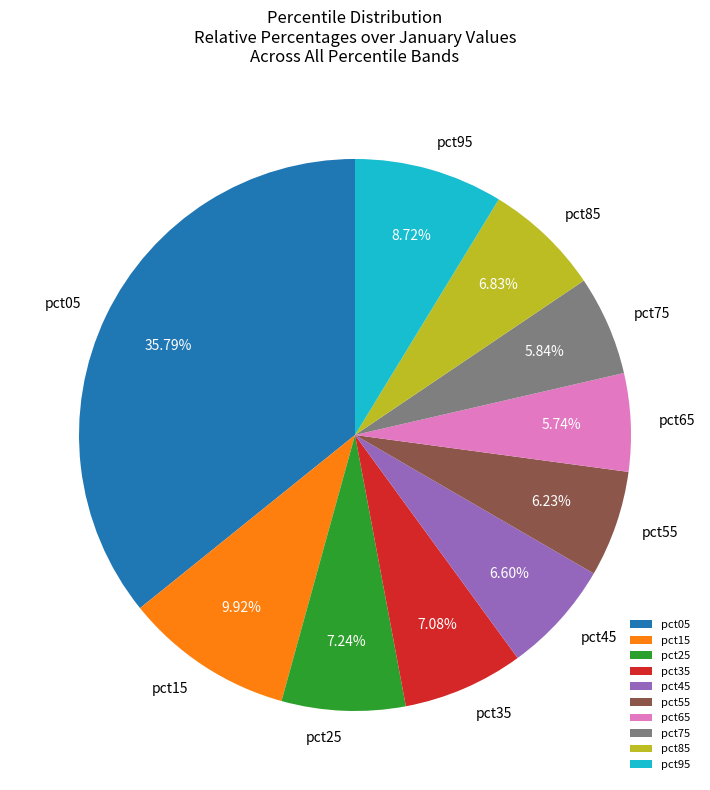

To the nearest percent, what portion does pct65 represent?

6%